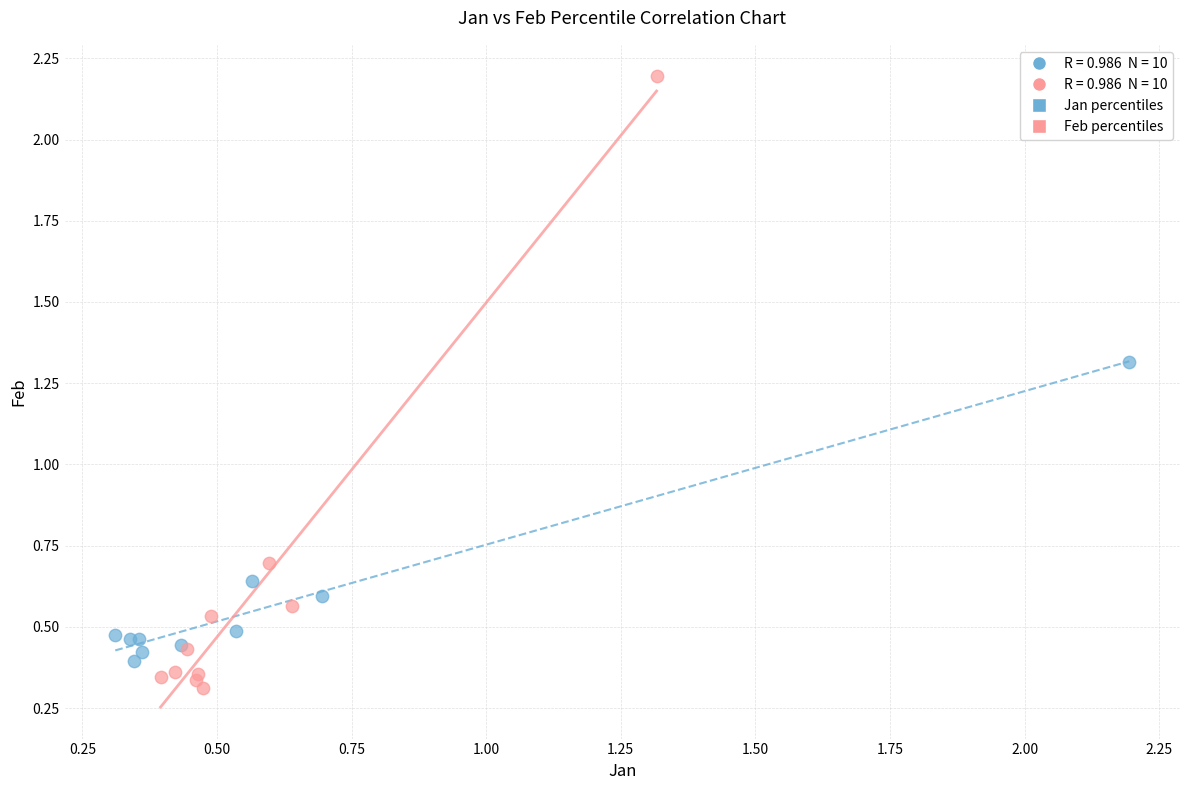

Which series contains the highest Y value?

Feb percentiles